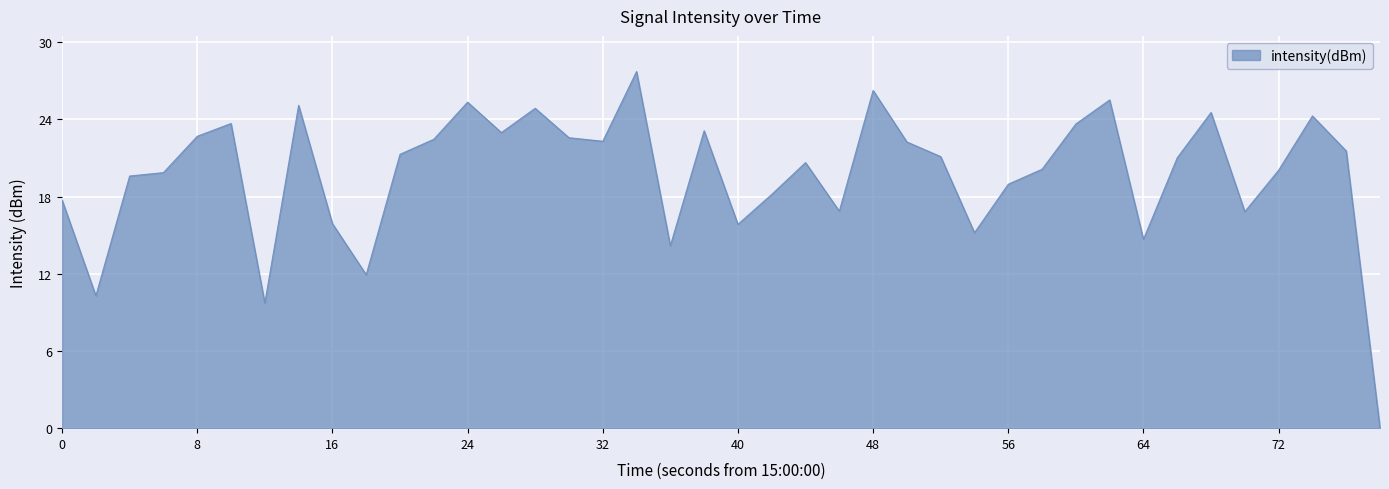

What is the greatest value displayed?

27.7